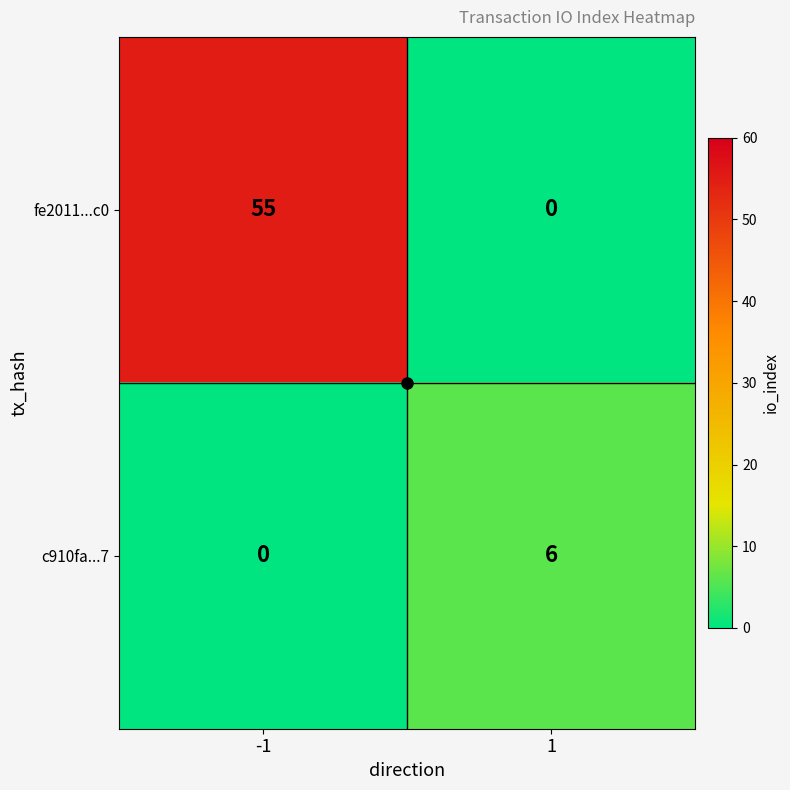

Is it true that fe2011...c0 equals -17 at 1?

False